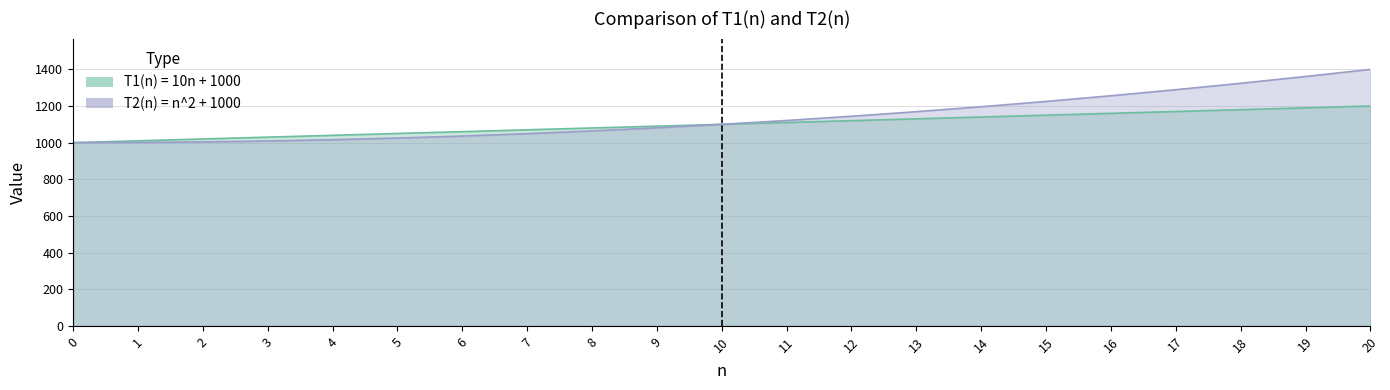

What is the average value of the T2(n) = n^2 + 1000 series?

1137